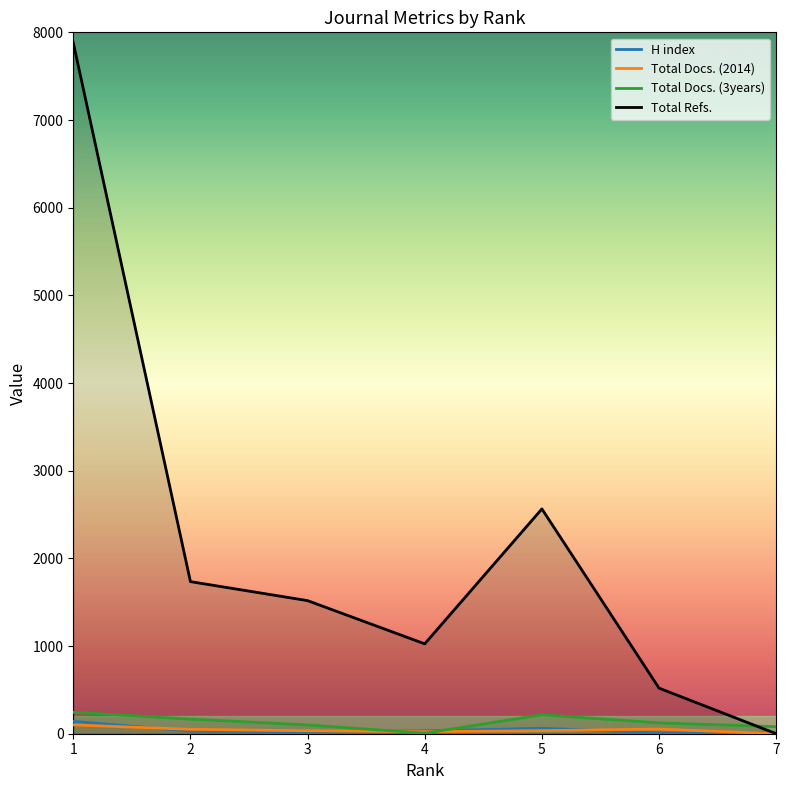

What is the value of the Total Docs. (3years) point at the 3rd from the left?

100